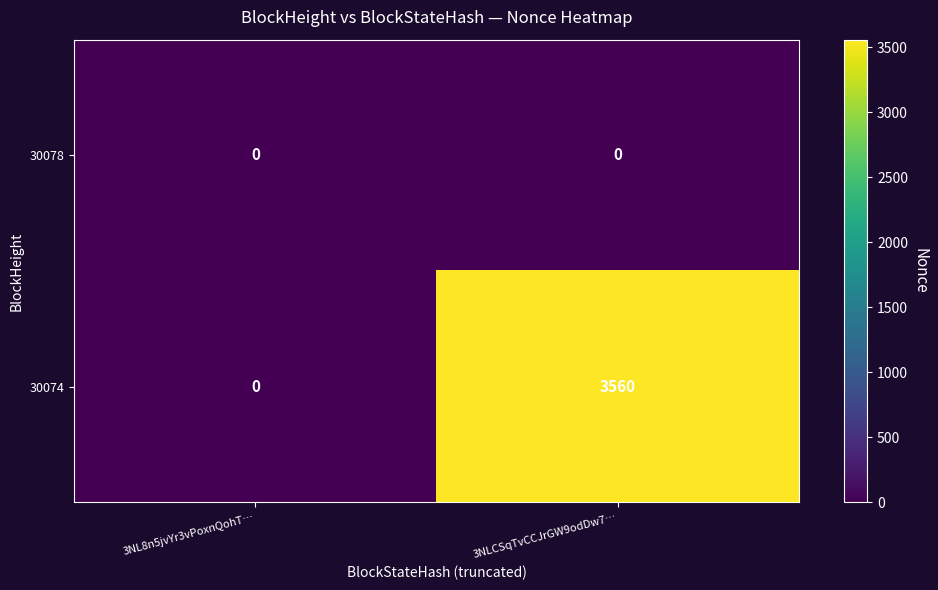

True or false: 30078 has a value of 0 at 3NL8n5jvYr3vPoxnQohT….

True